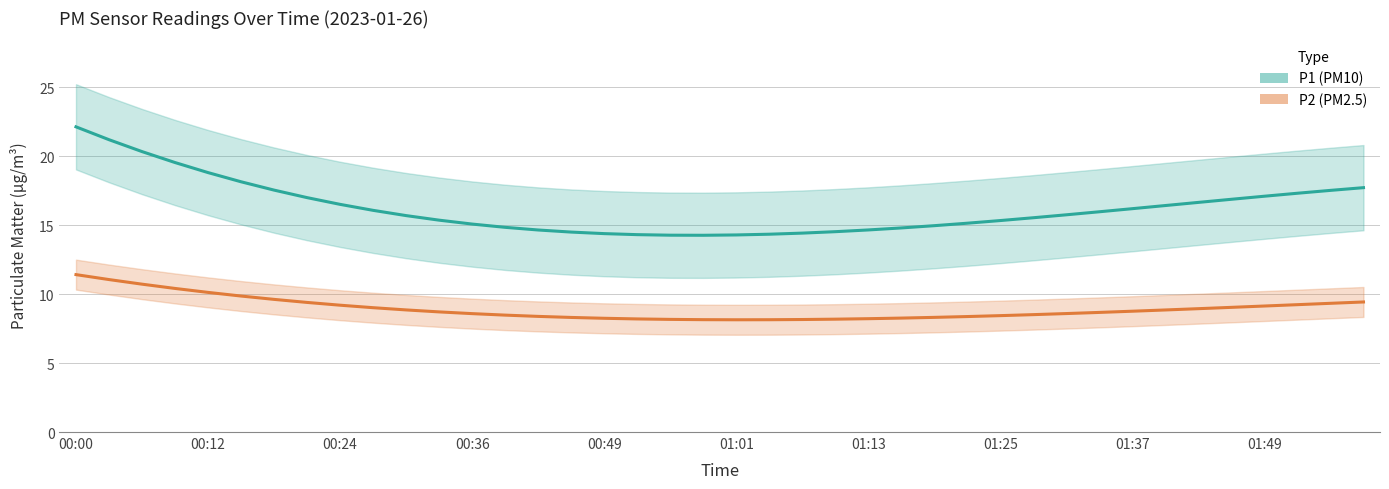

What is the spread (max minus min) of values at 14?

6.3